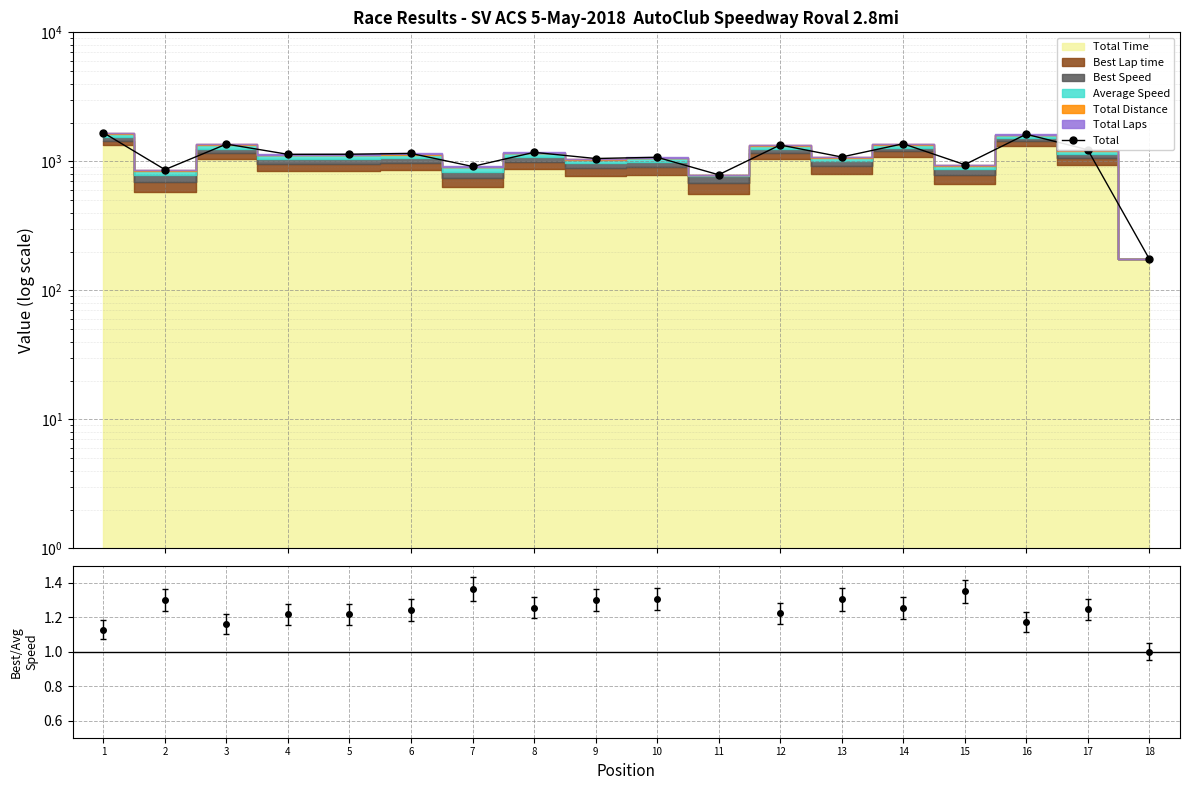

What is the approximate value at 16?

1623.5